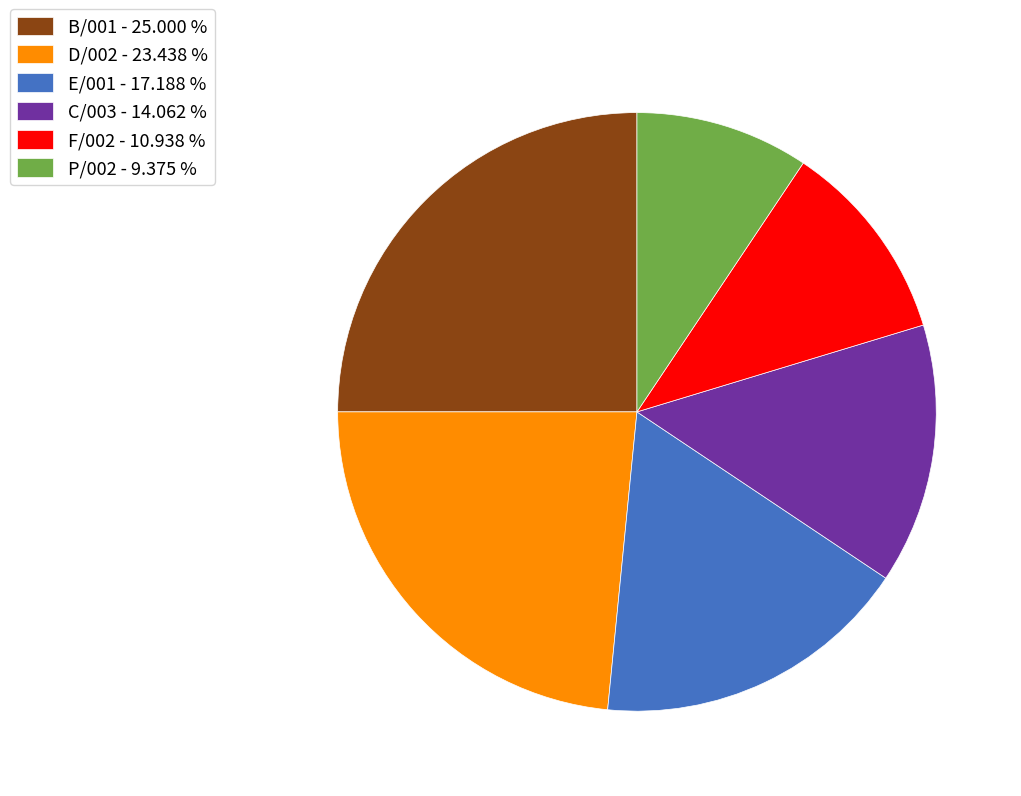

Rank the categories by value from highest to lowest.

B/001, D/002, E/001, C/003, F/002, P/002